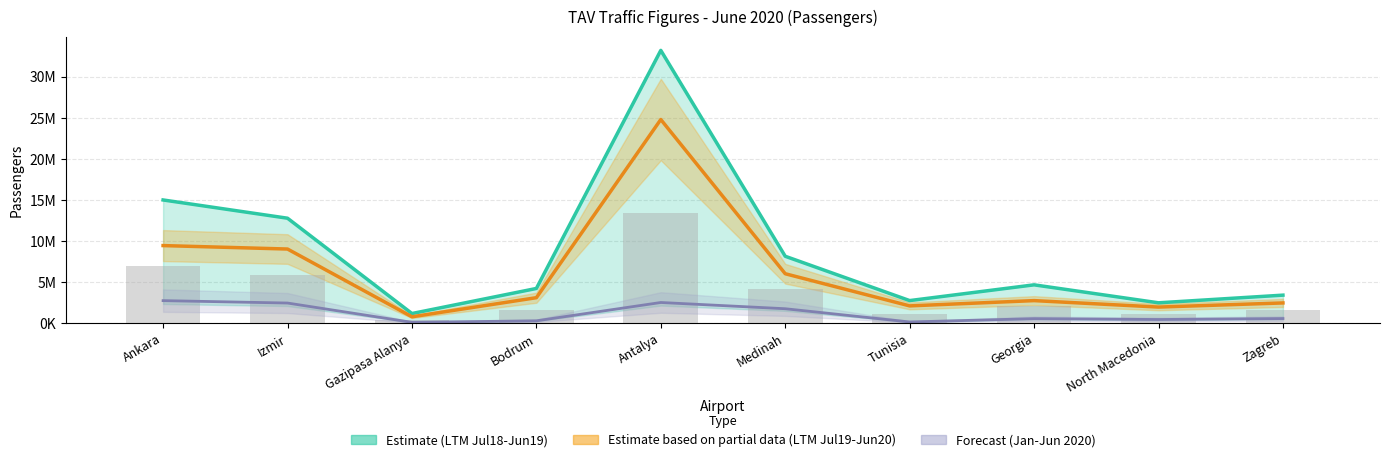

What is the total value across all series at Gazipasa Alanya?

2440599